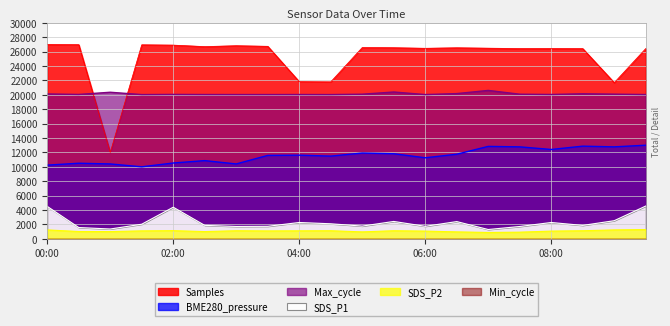

At how many categories does at least one series exceed 4362?

20